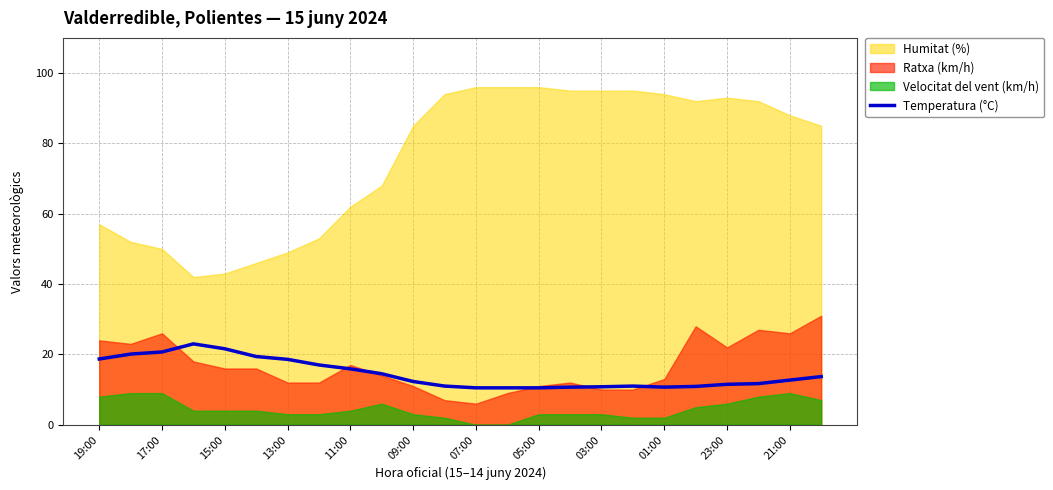

Reading left to right, what are all the values shown in this chart?

18.7	20.1	20.7	23.0	21.6	19.4	18.6	17.0	15.9	14.5	12.3	11.0	10.5	10.5	10.5	10.7	10.8	11.0	10.7	10.9	11.5	11.7	12.7	13.7